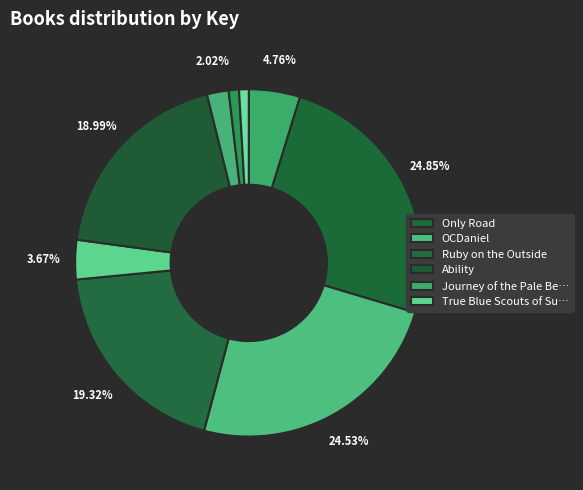

How many slices are in this pie chart?

10